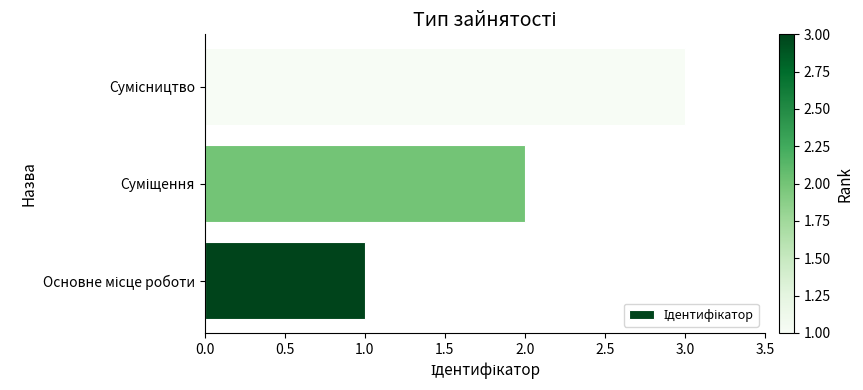

What is the greatest value displayed?

3